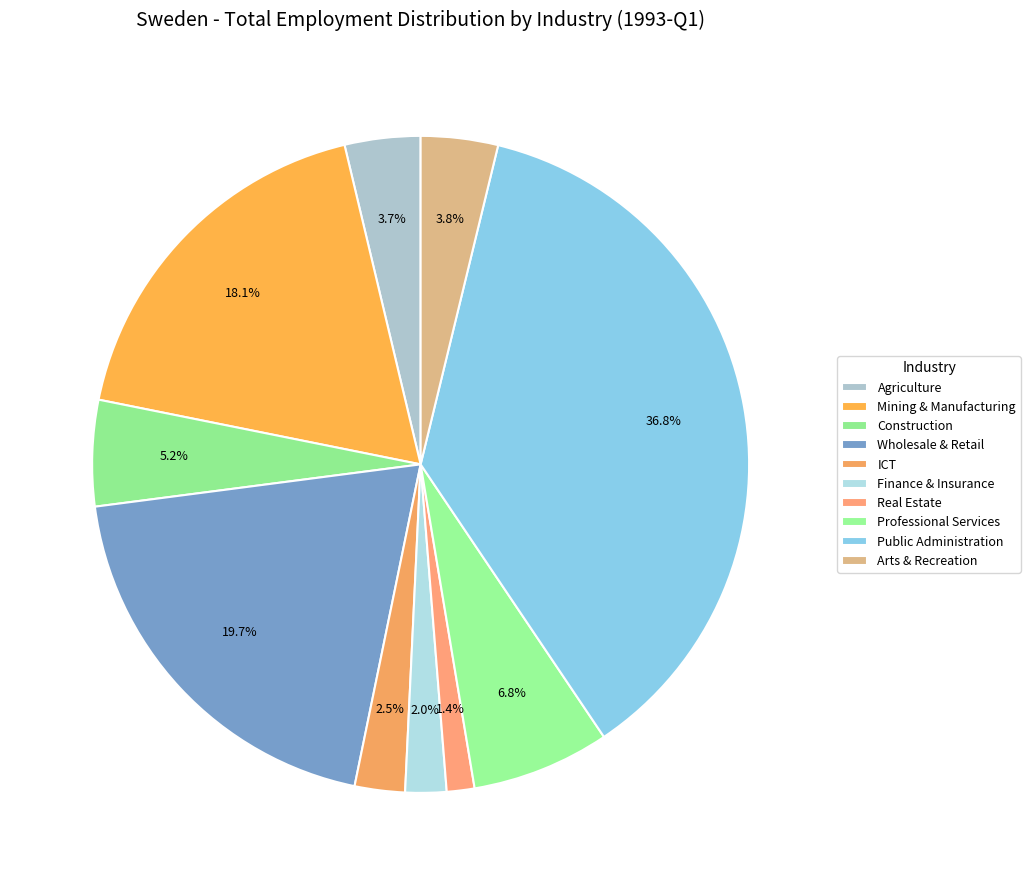

What is the smallest slice in the pie chart?

Real estate activities